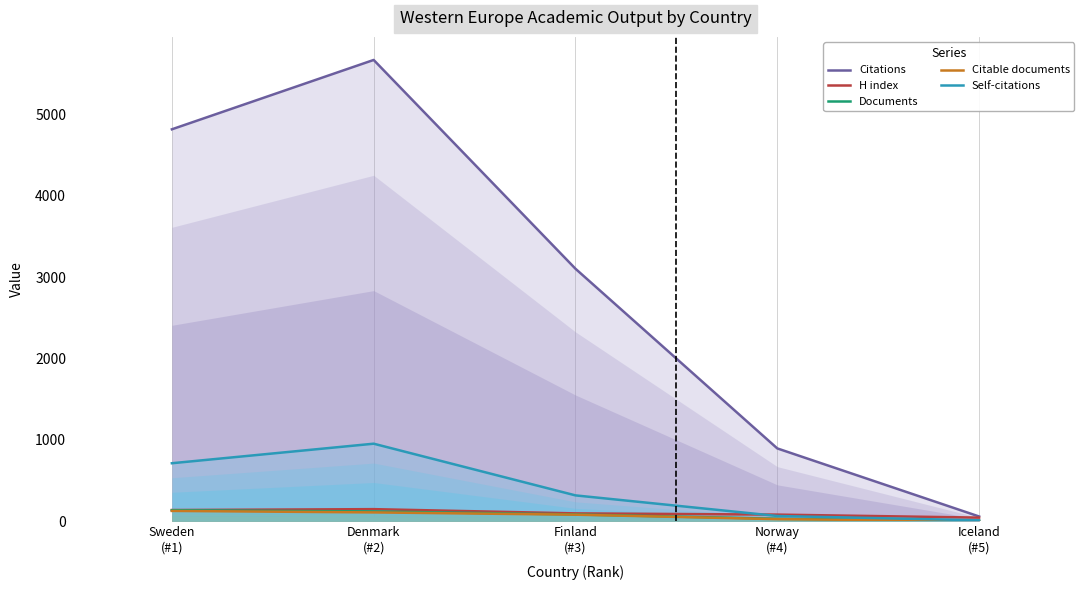

What is the average value of the Documents series?

75